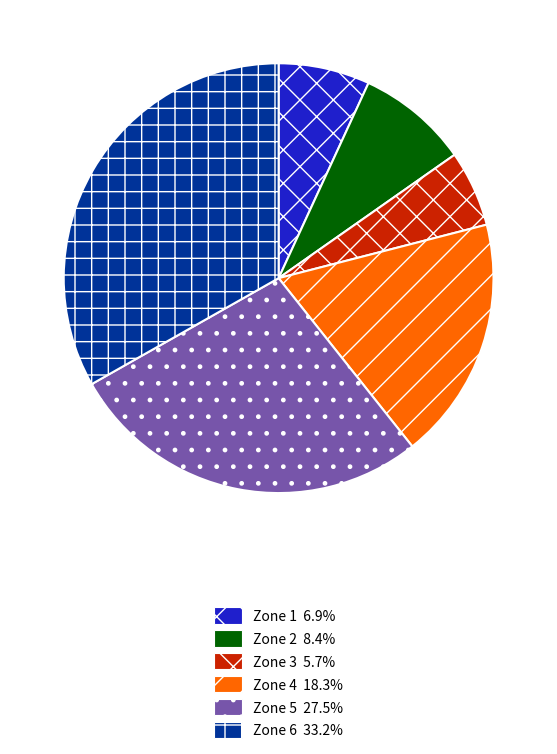

Count the number of slices in the pie.

6